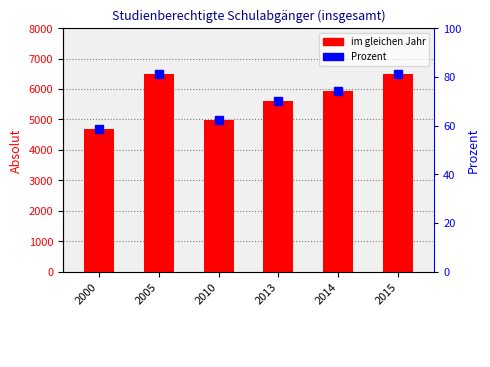

List the labels in order of value, largest first.

2005, 2015, 2014, 2013, 2010, 2000